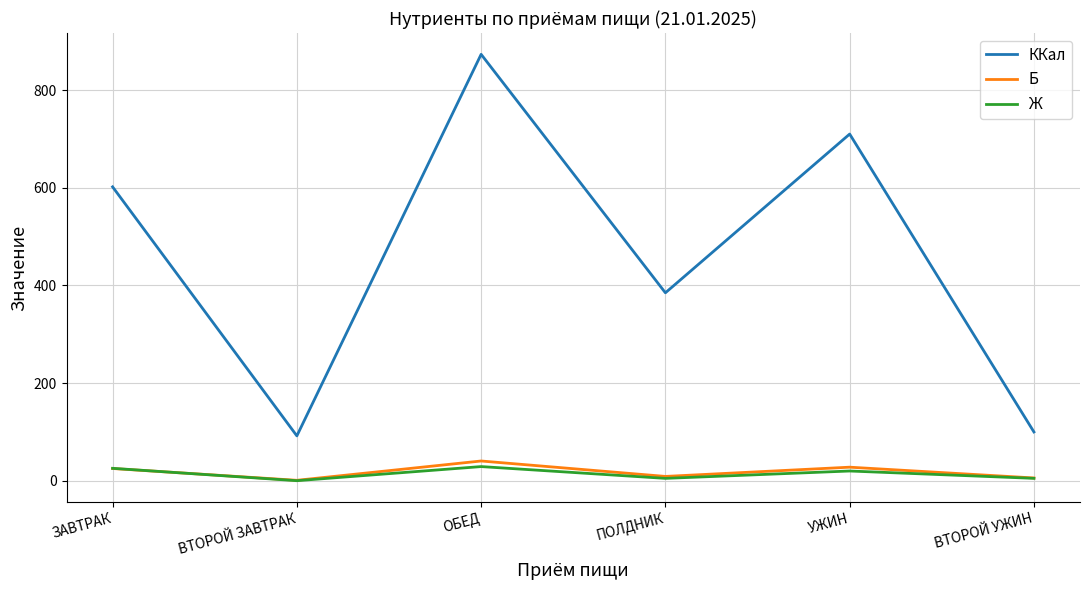

At which label does Ж first exceed 20?

ЗАВТРАК